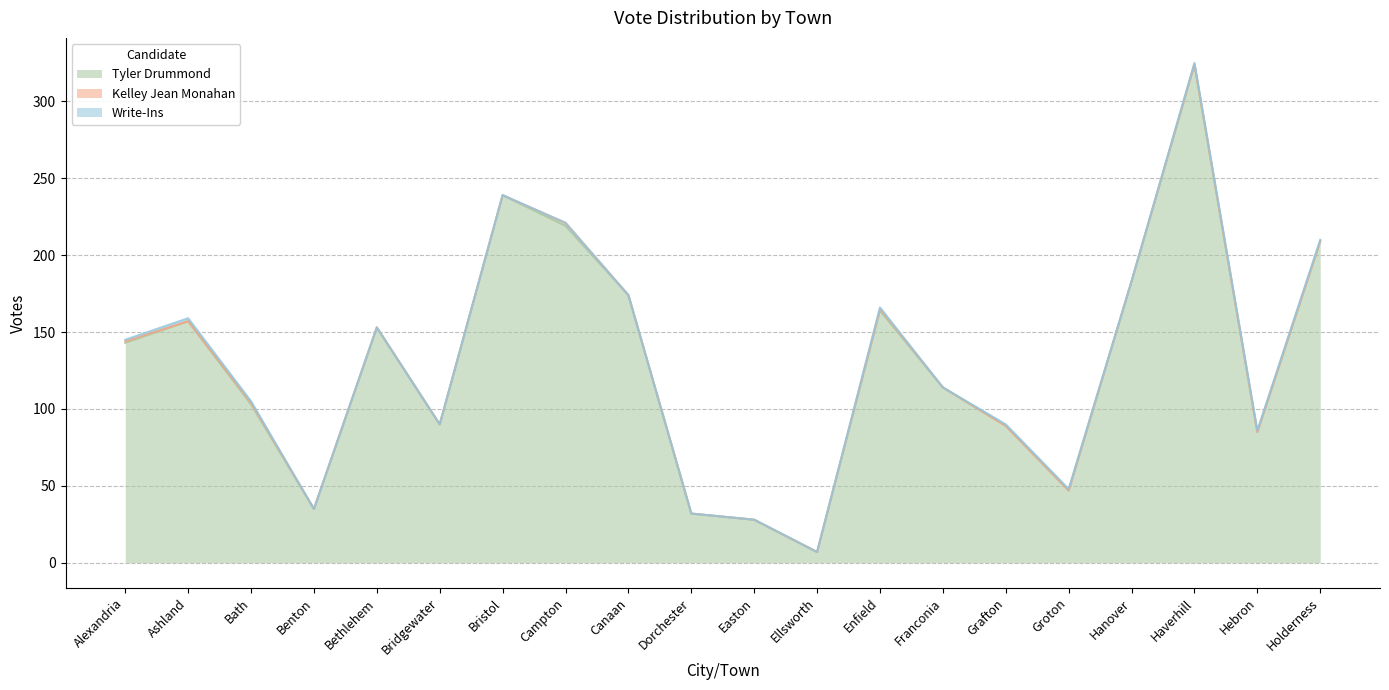

Reading left to right, what are all the values shown in this chart?

Tyler Drummond: Alexandria=143	Ashland=157	Bath=103	Benton=35	Bethlehem=153	Bridgewater=90	Bristol=239	Campton=219	Canaan=174	Dorchester=32	Easton=28	Ellsworth=7	Enfield=164	Franconia=114	Grafton=89	Groton=47	Hanover=183	Haverhill=324	Hebron=85	Holderness=209
Kelley Jean Monahan: Alexandria=1	Ashland=0	Bath=1	Benton=0	Bethlehem=0	Bridgewater=0	Bristol=0	Campton=2	Canaan=0	Dorchester=0	Easton=0	Ellsworth=0	Enfield=1	Franconia=0	Grafton=0	Groton=0	Hanover=0	Haverhill=0	Hebron=0	Holderness=0
Write-Ins: Alexandria=1	Ashland=2	Bath=1	Benton=0	Bethlehem=0	Bridgewater=0	Bristol=0	Campton=0	Canaan=0	Dorchester=0	Easton=0	Ellsworth=0	Enfield=1	Franconia=0	Grafton=1	Groton=1	Hanover=0	Haverhill=1	Hebron=1	Holderness=1